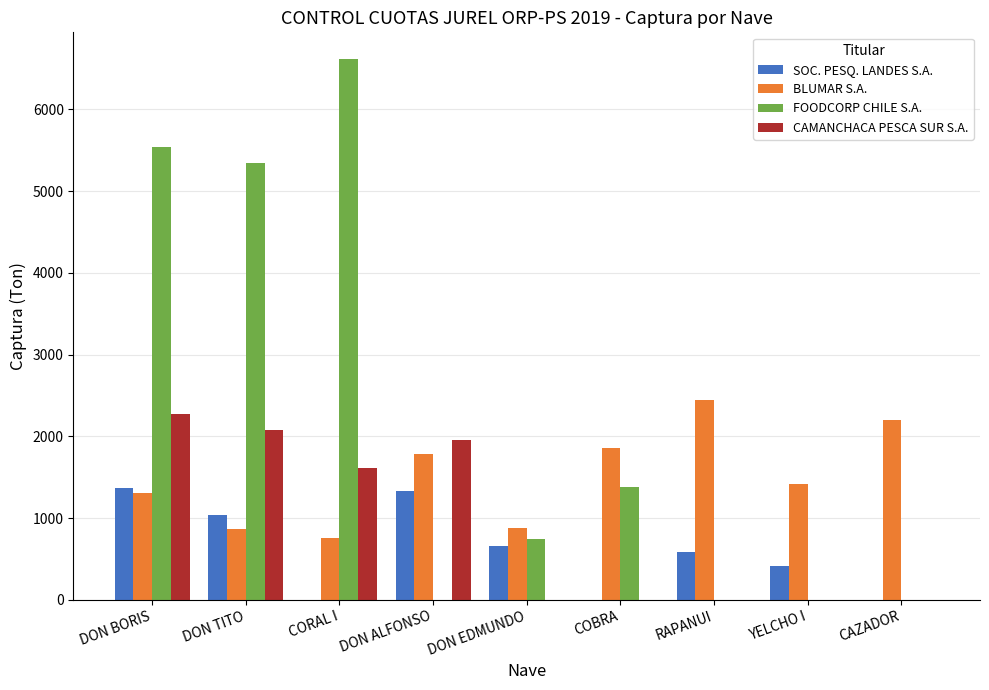

What are all the series names shown in the legend?

SOC. PESQ. LANDES S.A., BLUMAR S.A., FOODCORP CHILE S.A., CAMANCHACA PESCA SUR S.A.